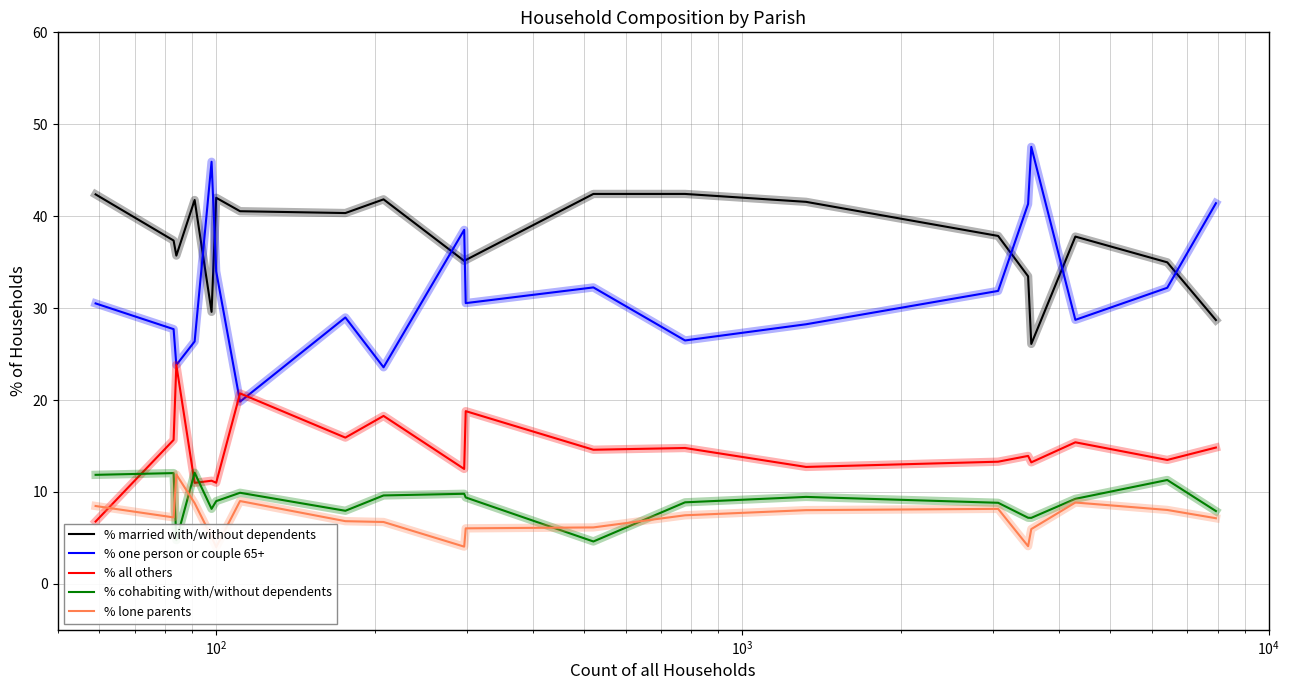

True or false: % one person or couple 65+ has more than 1 interior local peaks.

True